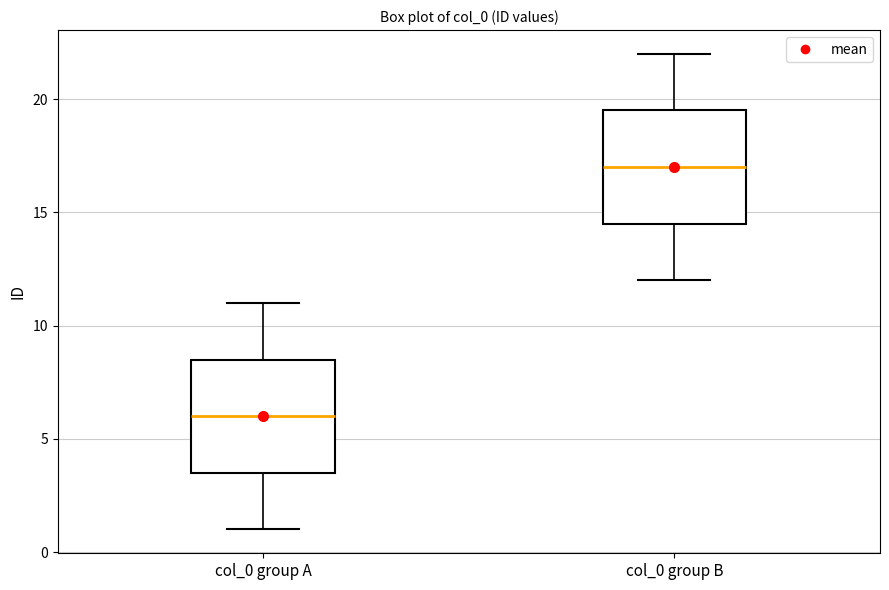

Reading left to right, transcribe this box plot: for each box, give where its median line is, the range the box spans, and where its two whiskers end, as read against the y-axis. The values are not printed on the chart, so give them approximately, as read against the axis.

col_0 group A: median 6.0, box 3.5 to 8.5, whiskers 1.0 to 11.0
col_0 group B: median 17.0, box 14.5 to 19.5, whiskers 12.0 to 22.0